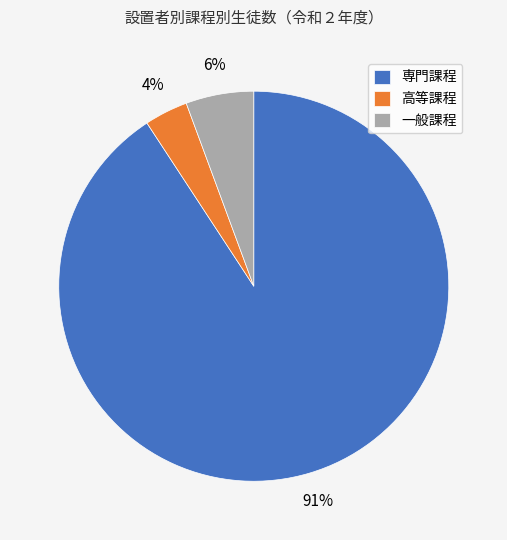

Count the number of slices in the pie.

3